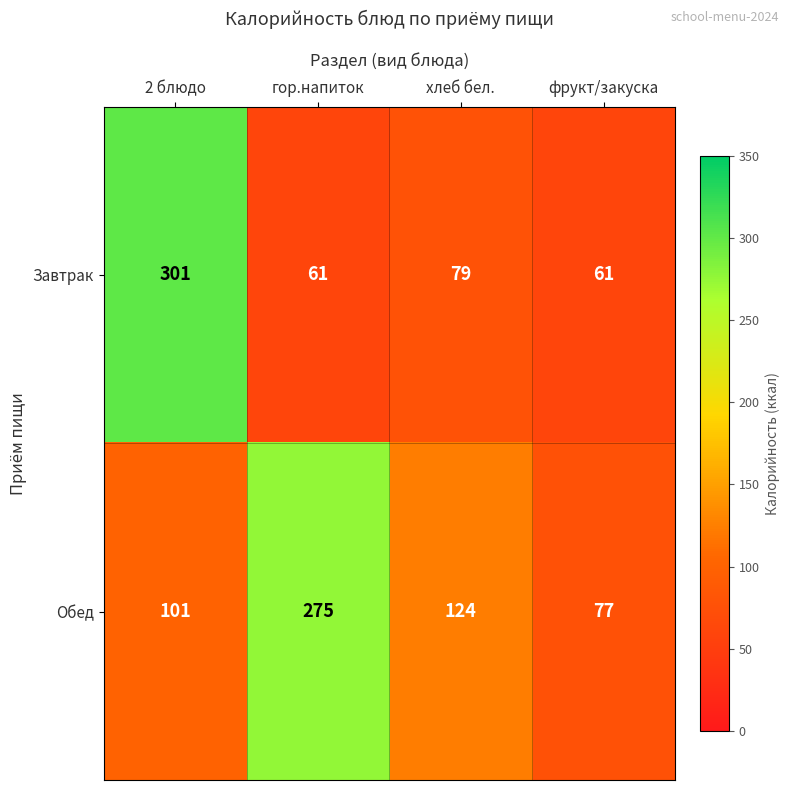

What value does the Завтрак series have at 2 блюдо?

301